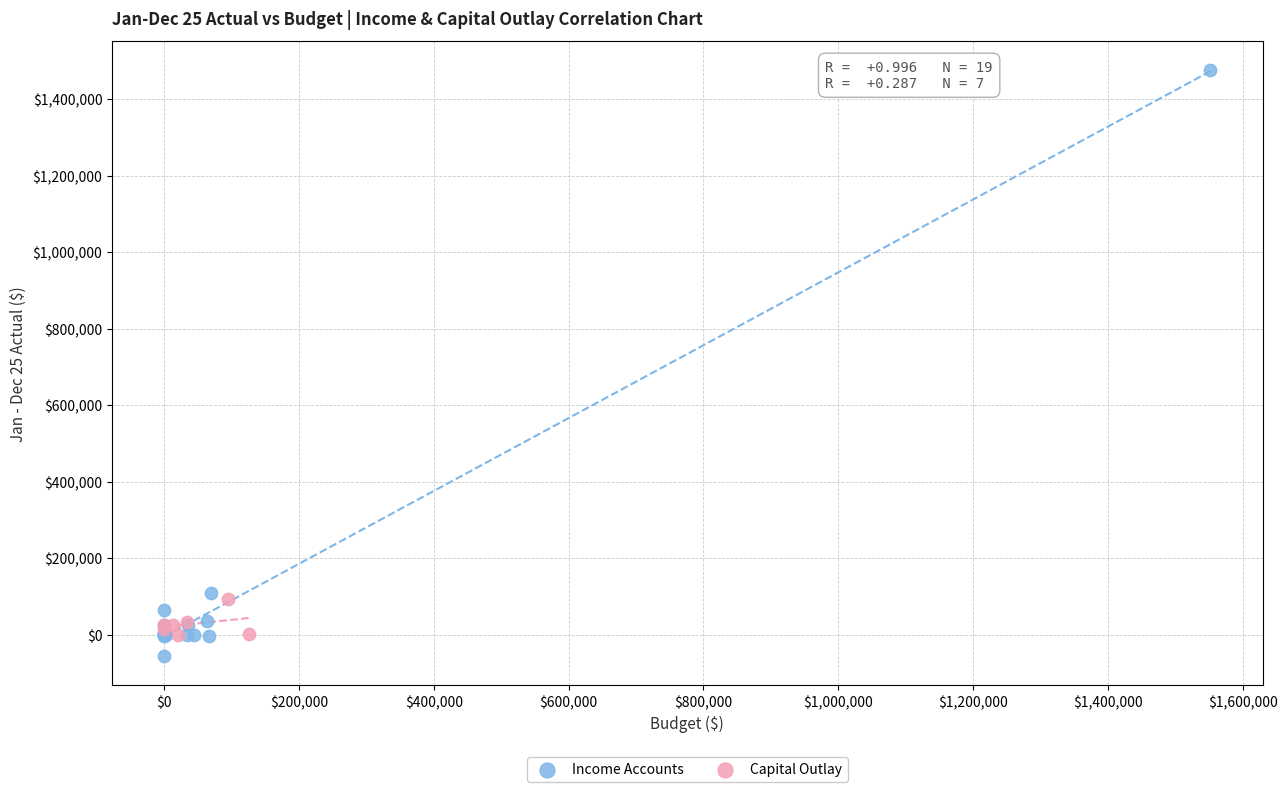

Which series has the widest spread of Y values?

Income Accounts